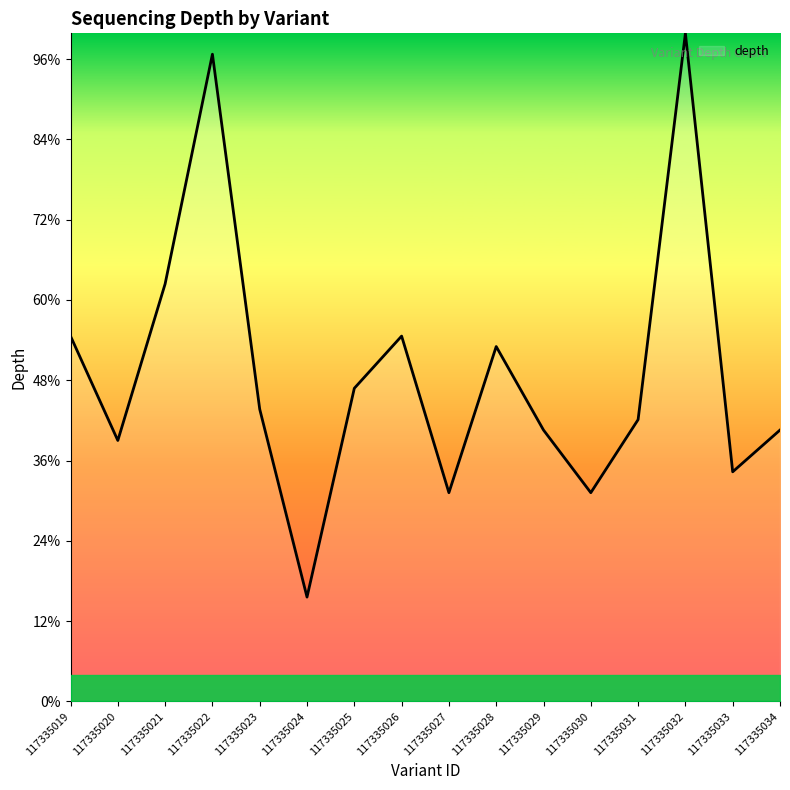

Does the chart display data point markers on the line(s)?

No